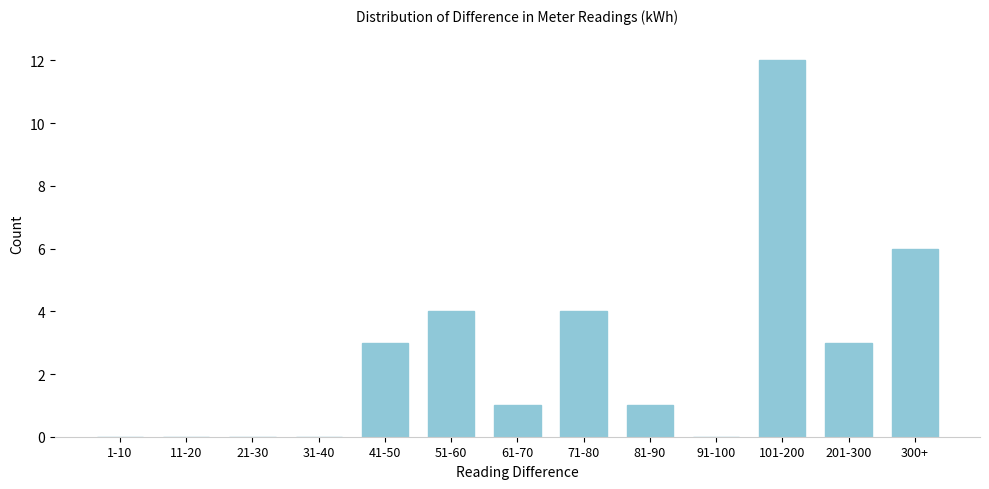

Reading left to right, list all the values displayed in this chart.

1-10=0	11-20=0	21-30=0	31-40=0	41-50=3	51-60=4	61-70=1	71-80=4	81-90=1	91-100=0	101-200=12	201-300=3	300+=6